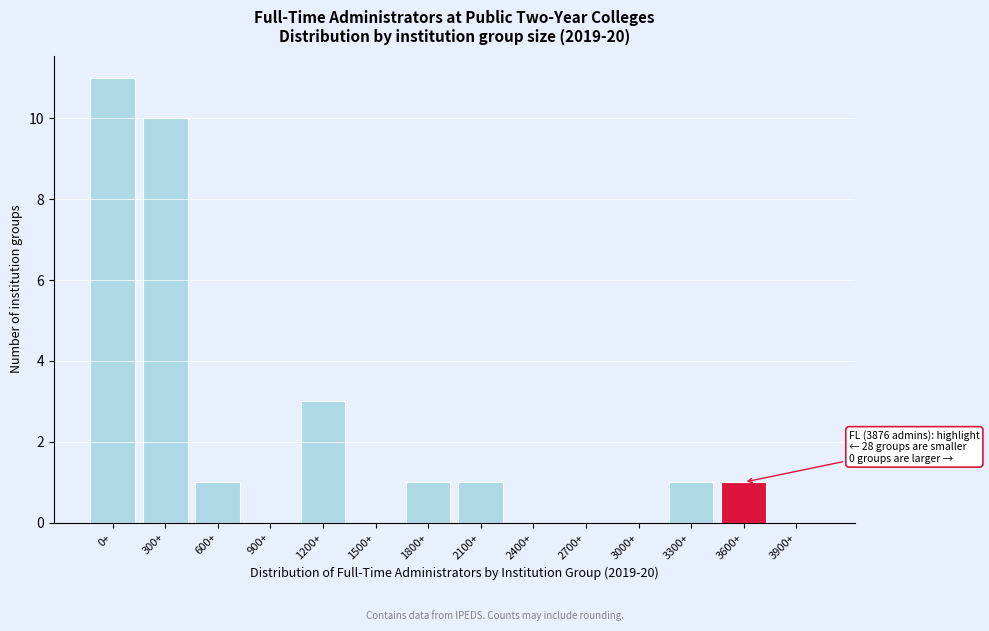

Reading left to right, transcribe all the data shown in this chart.

0+=11	300+=10	600+=1	900+=0	1200+=3	1500+=0	1800+=1	2100+=1	2400+=0	2700+=0	3000+=0	3300+=1	3600+=1	3900+=0